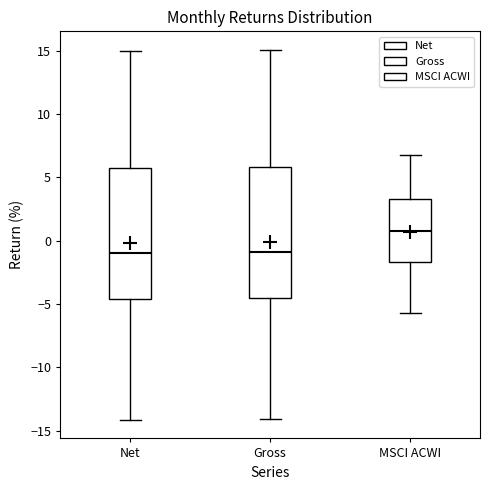

Which box has the highest median line?

MSCI ACWI